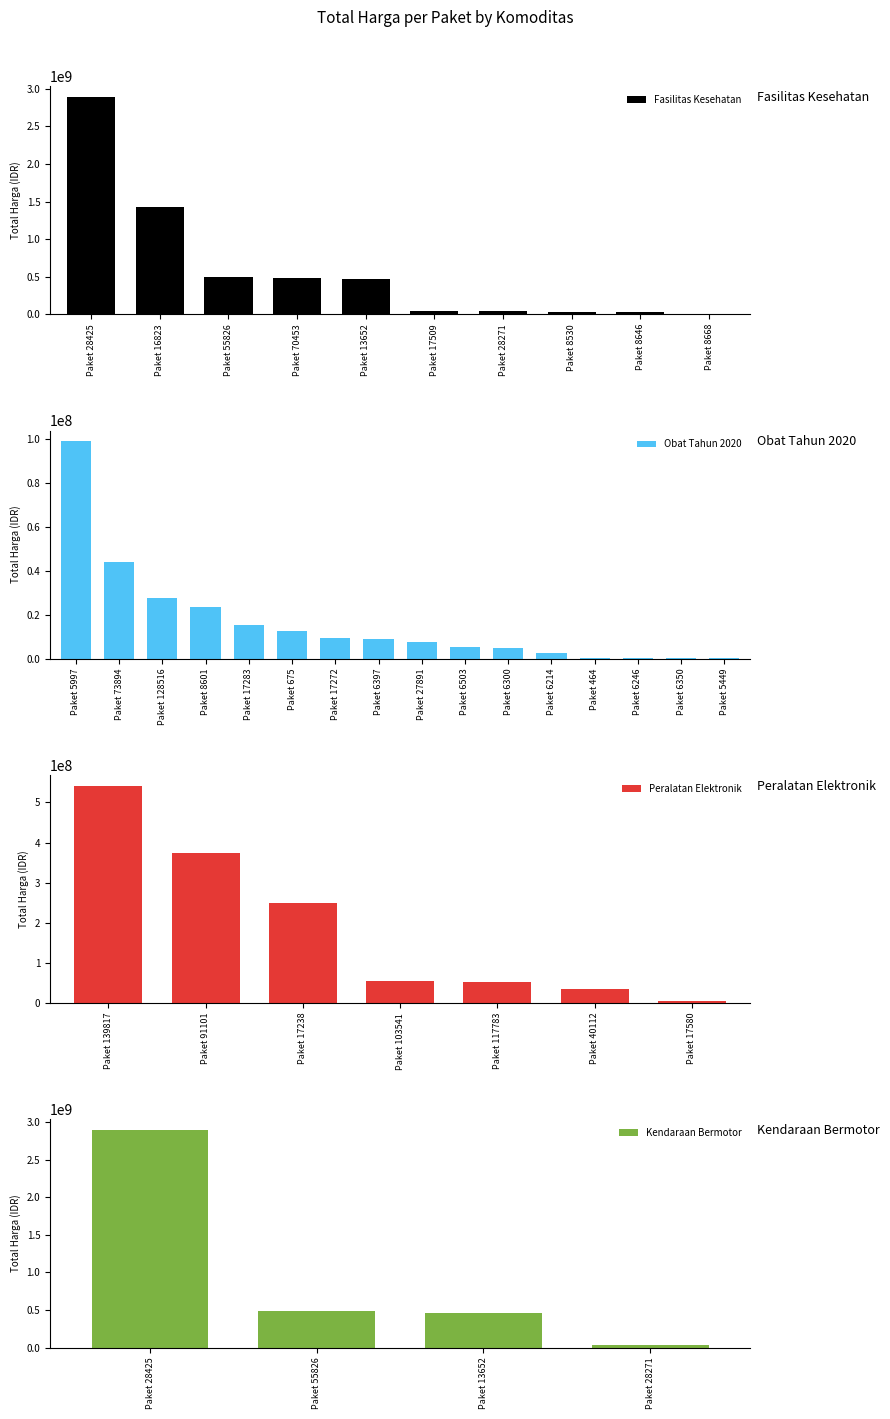

The value of Fasilitas Kesehatan at Paket 16823 is 1425867900. True or false?

True